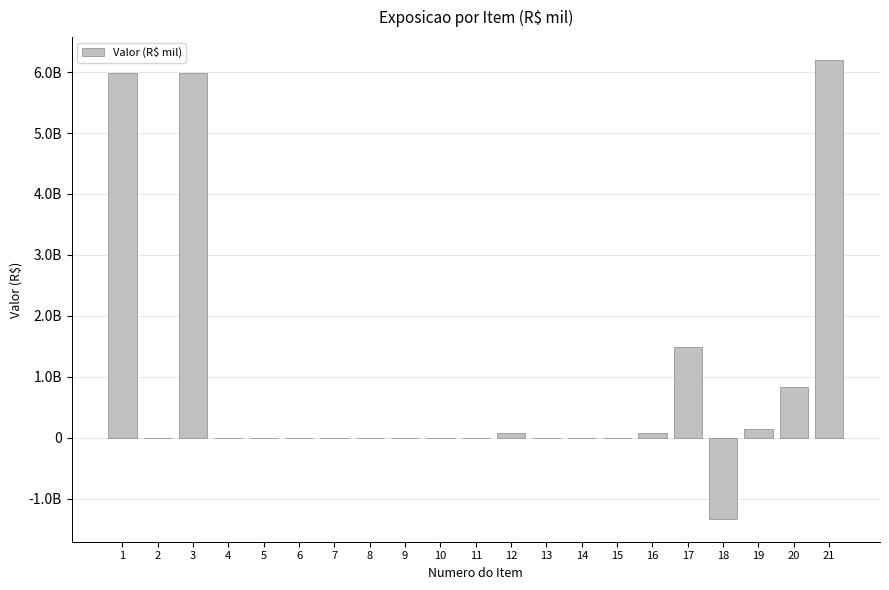

Are the bars horizontal?

No